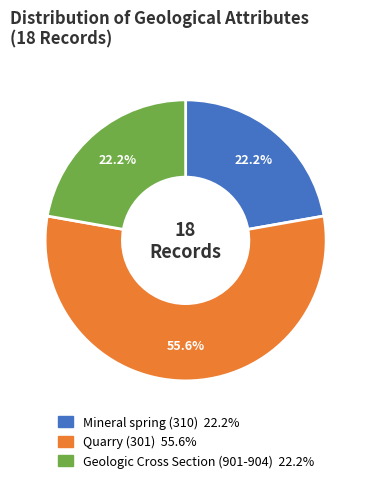

Does any single category account for the majority?

Yes